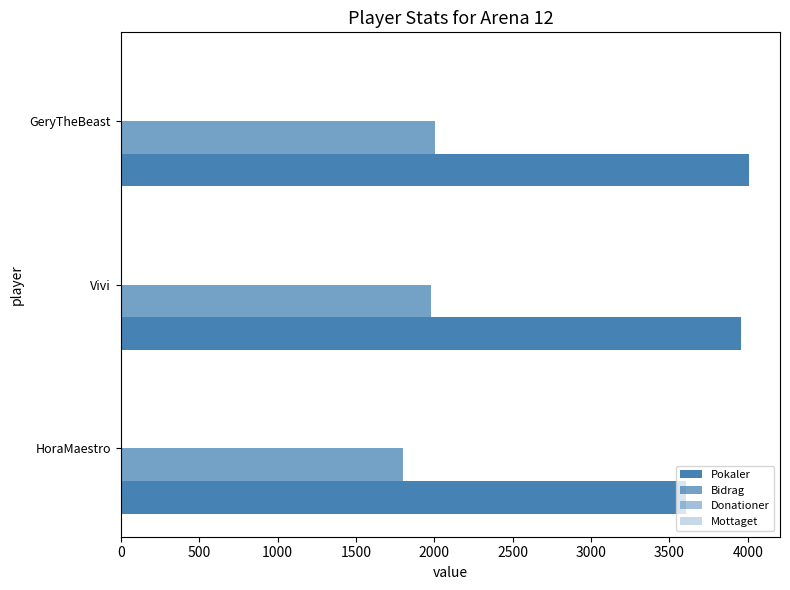

Count the number of data series in this chart.

2